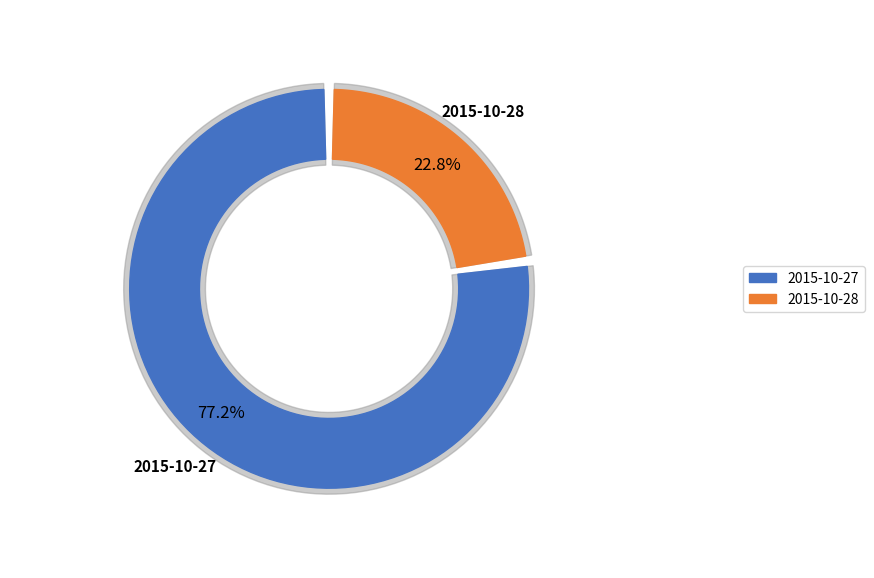

To the nearest percent, what portion does 2015-10-27 represent?

77%